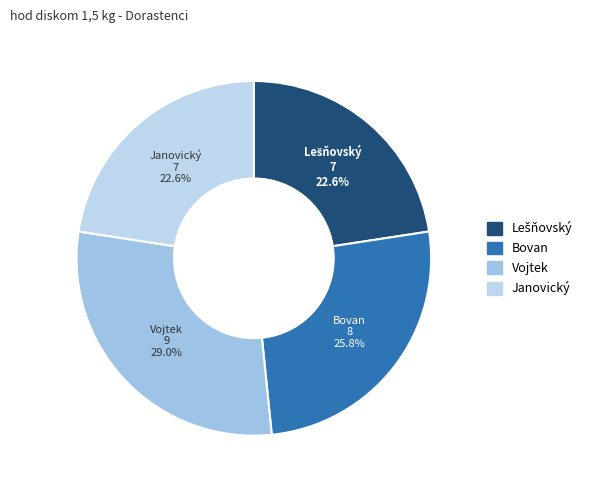

To the nearest percent, what is the difference between the largest and smallest slice percentages?

6%